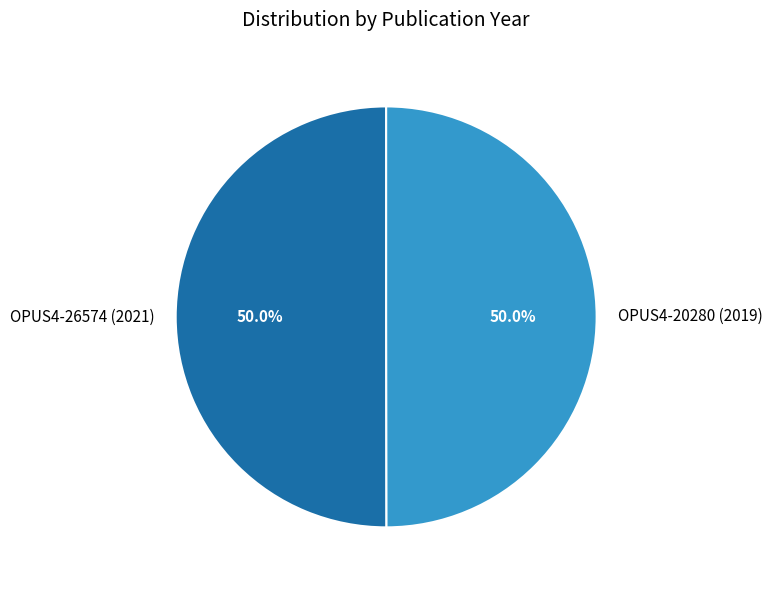

What percentage do OPUS4-26574 (2021) and OPUS4-20280 (2019) together represent?

100.0%